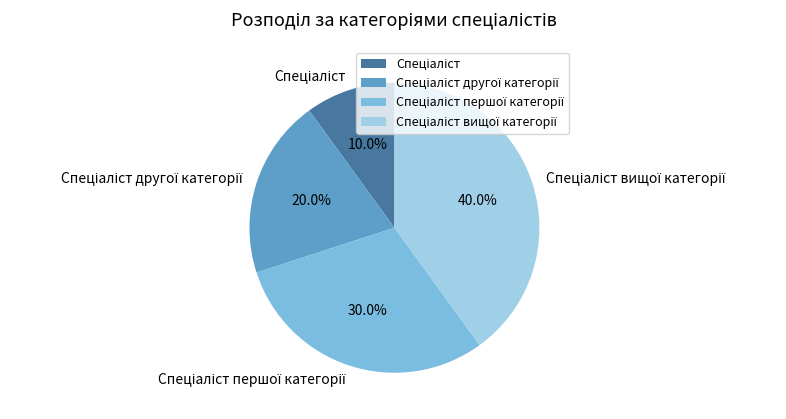

Is there any slice that represents more than half of the pie?

No